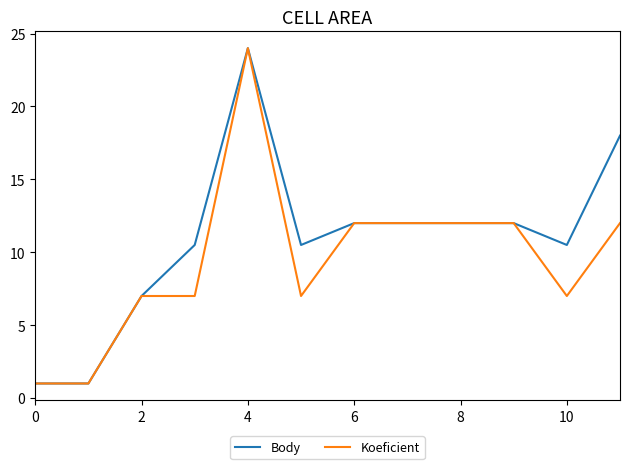

Which series has the largest total across all categories?

Body